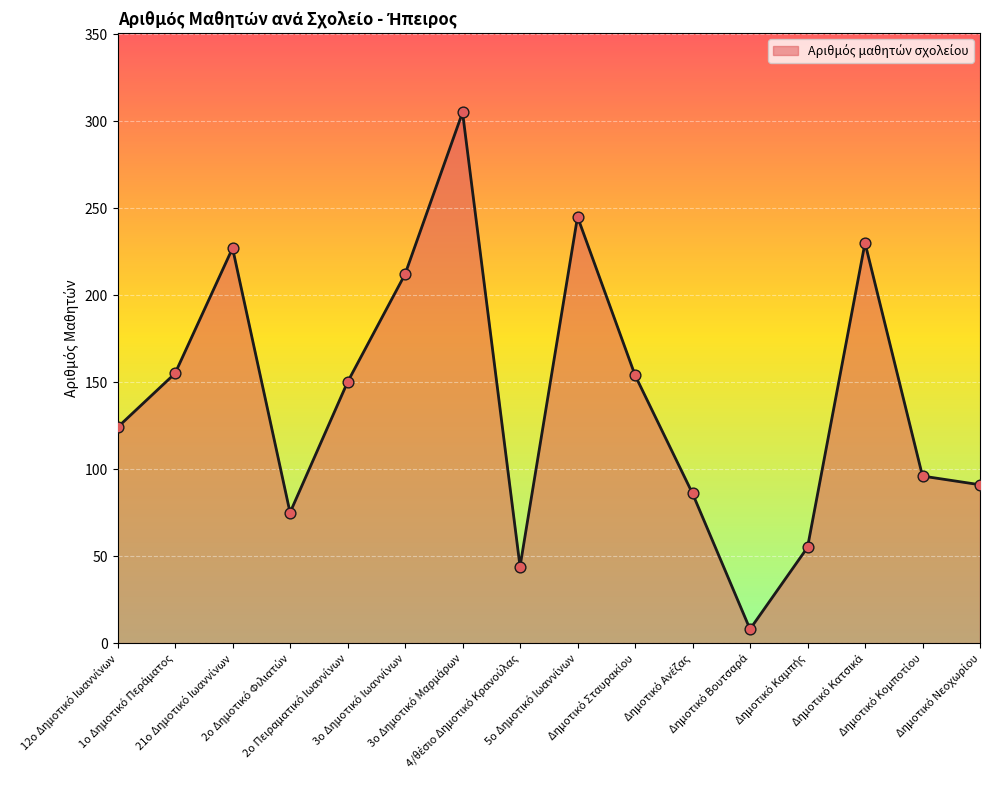

What is the smallest value displayed?

8